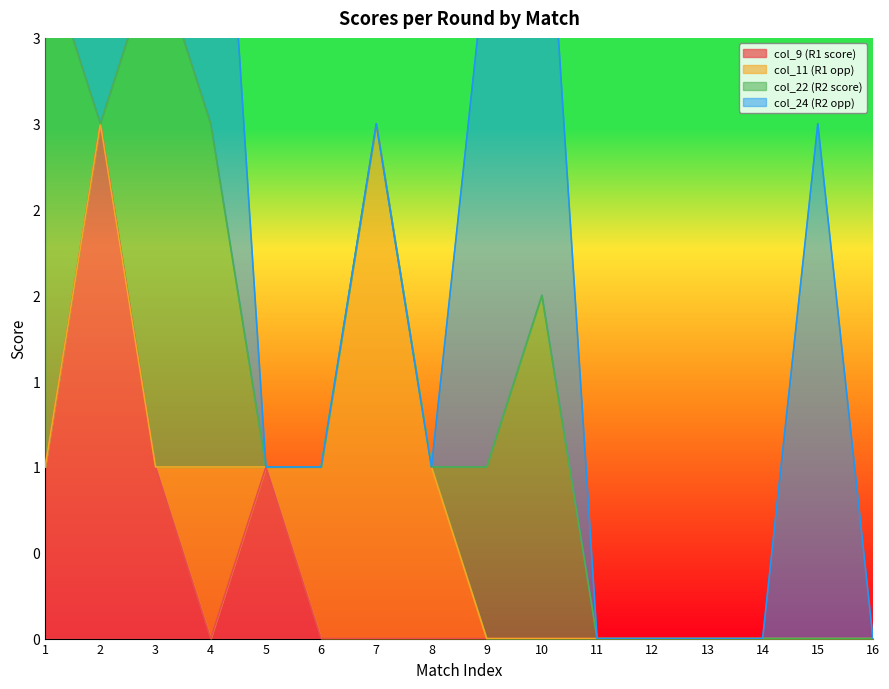

What is the value of the col_22 (R2 score) point at the 3rd from the left?

3